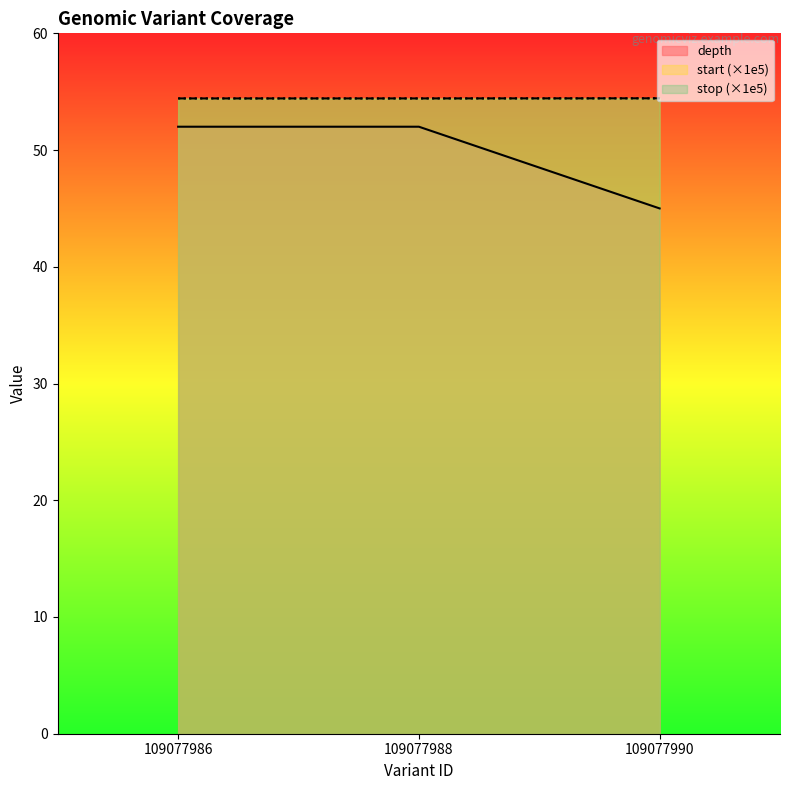

What is the greatest value displayed?

54.4